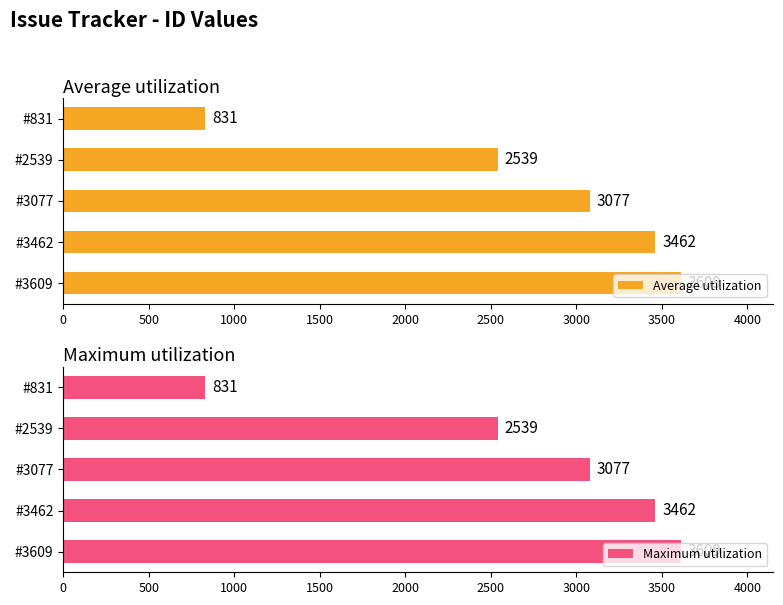

How many bars are there in total?

10